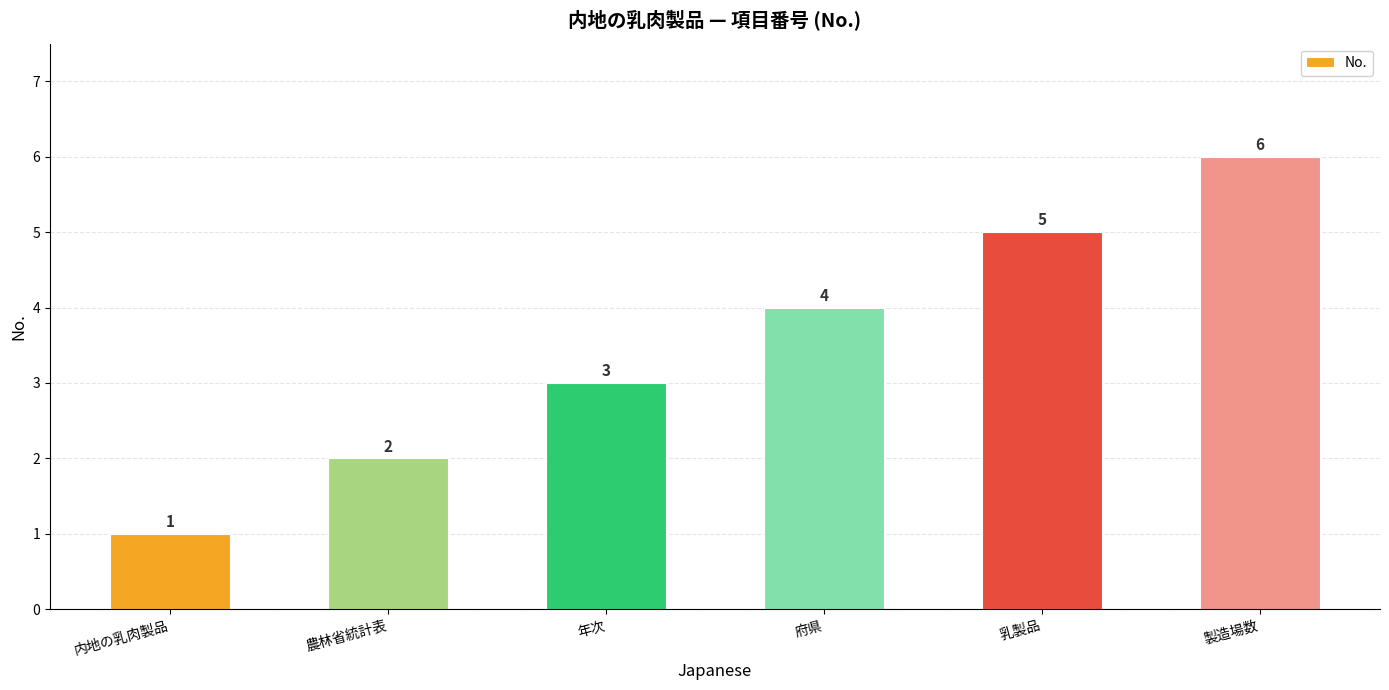

What is the approximate value at 年次?

3